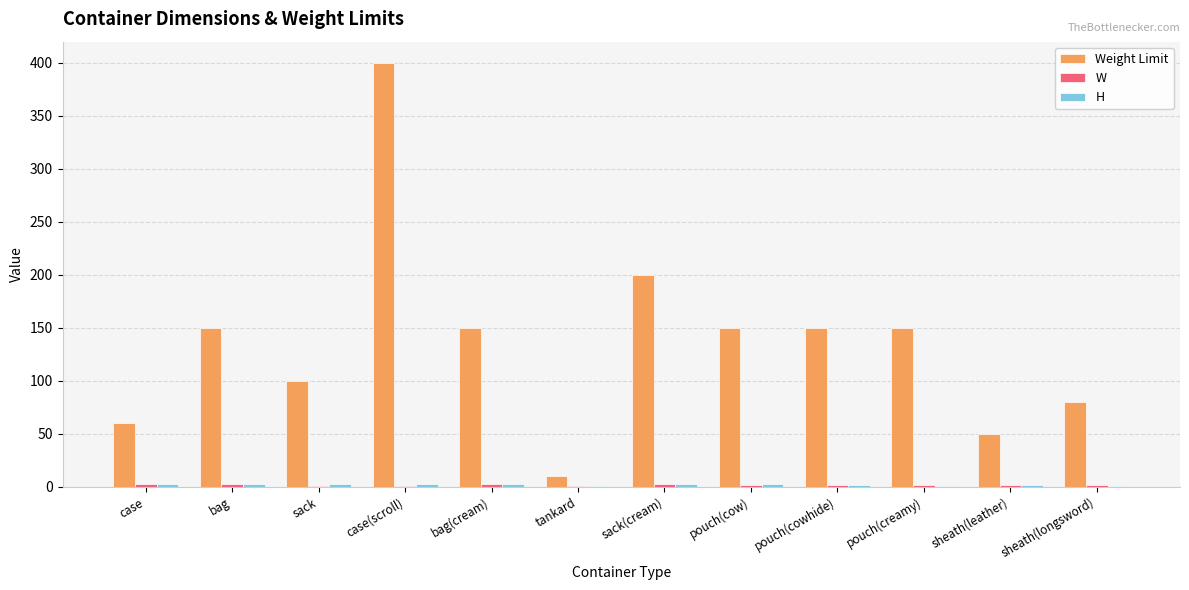

At which category is the sum across all series the highest?

case(scroll)